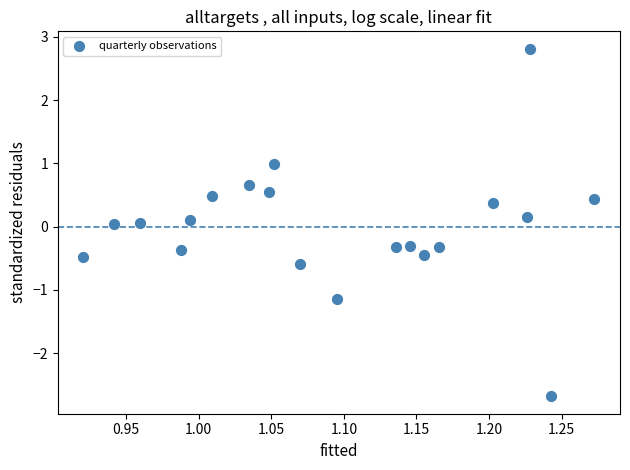

What is the range of X values (max minus min)?

0.4